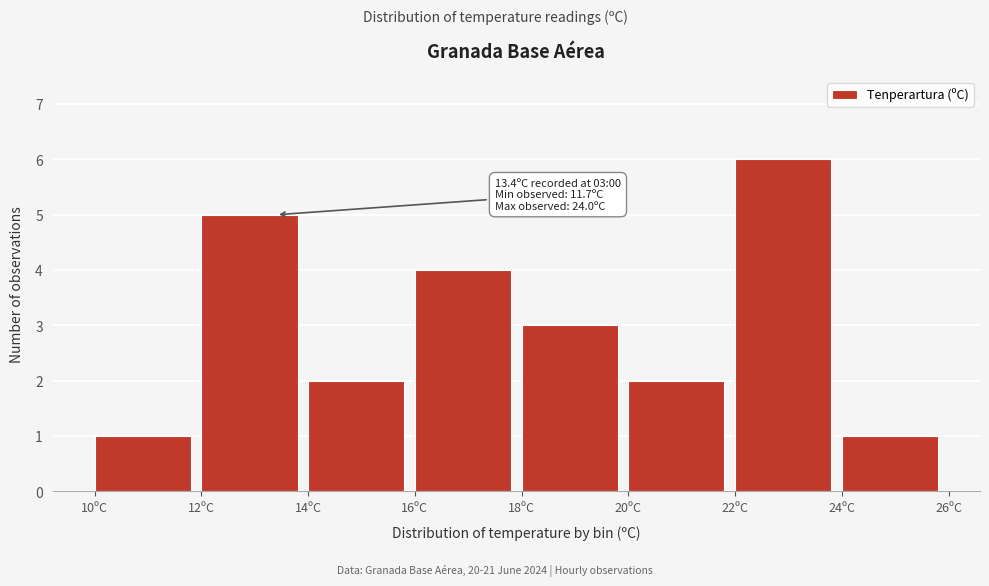

Over which range of the x-axis is the bar tallest?

22 to 24